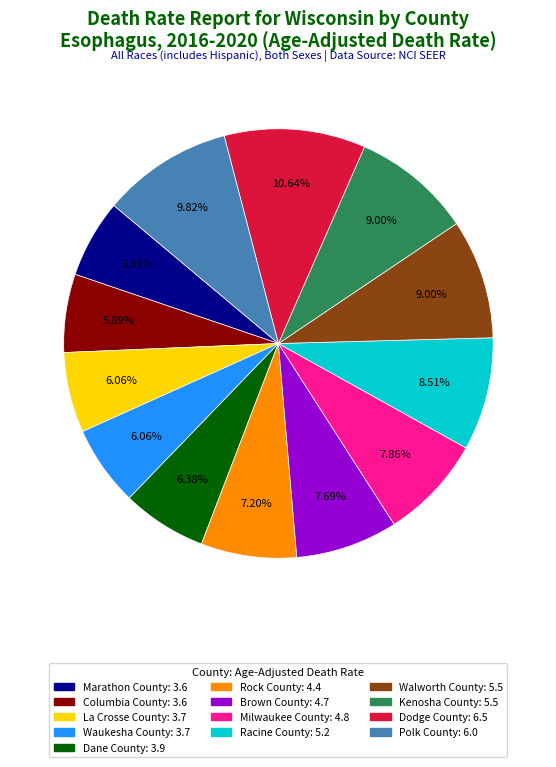

True or false: Milwaukee County accounts for 8% of the total.

True